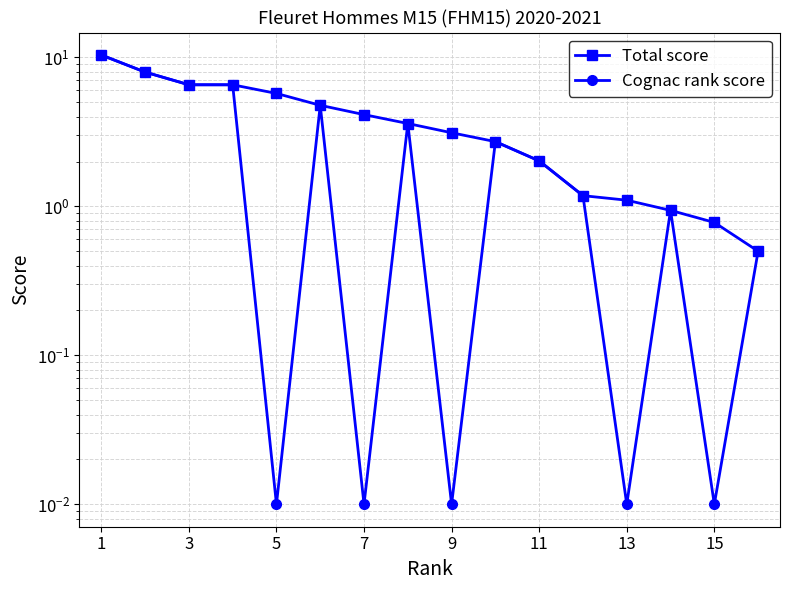

Between 12 and 3, which is larger?

3